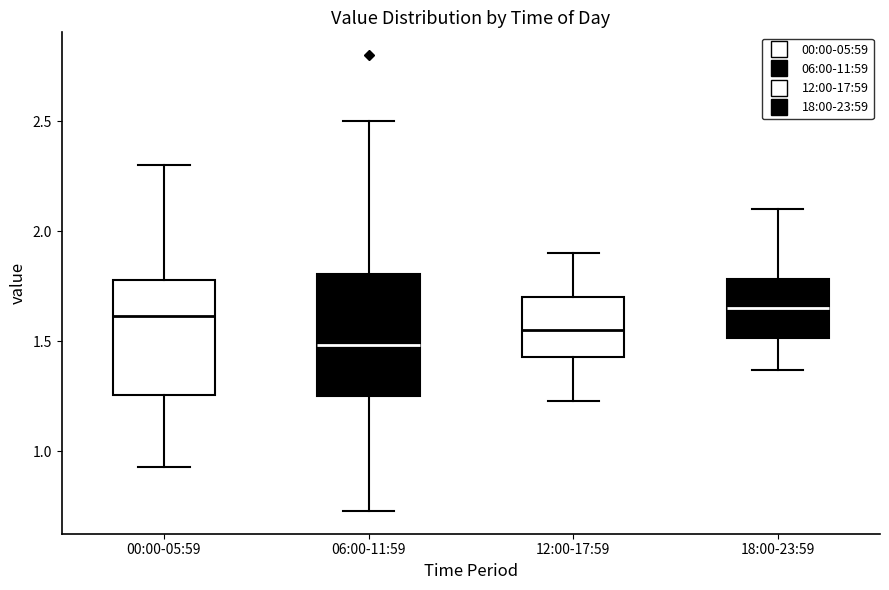

Reading left to right, transcribe this box plot: for each box, give where its median line is, the range the box spans, and where its two whiskers end, as read against the y-axis. The values are not printed on the chart, so give them approximately, as read against the axis.

00:00-05:59: median 1.60, box 1.25 to 1.80, whiskers 0.95 to 2.30
06:00-11:59: median 1.50, box 1.25 to 1.80, whiskers 0.75 to 2.50
12:00-17:59: median 1.55, box 1.45 to 1.70, whiskers 1.25 to 1.90
18:00-23:59: median 1.65, box 1.50 to 1.80, whiskers 1.35 to 2.10